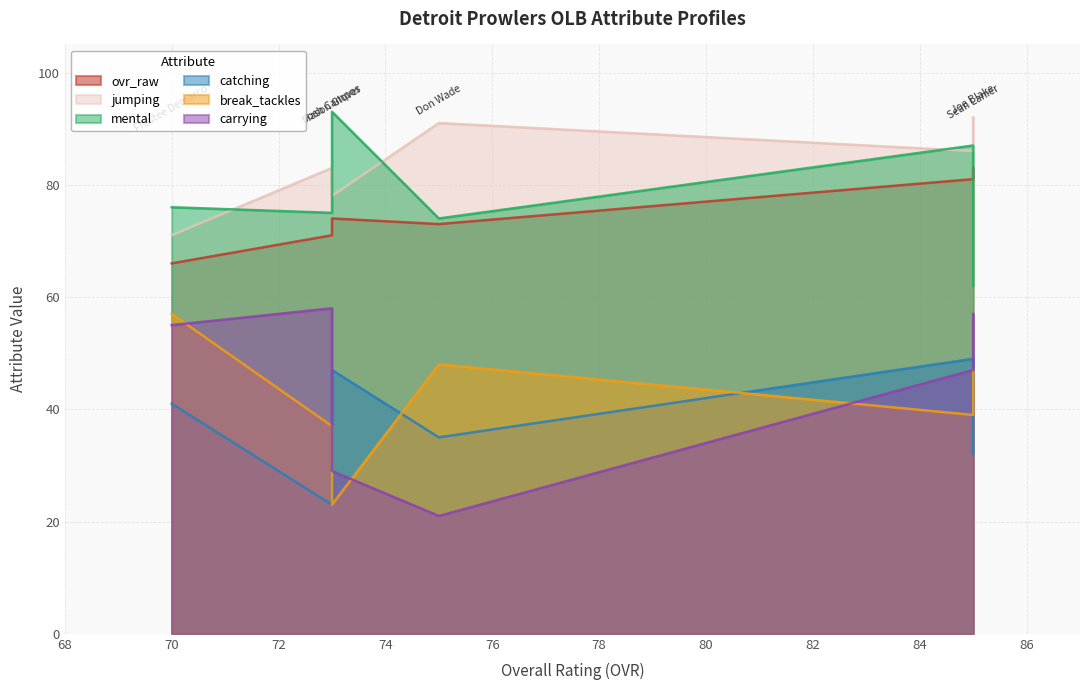

In ovr_raw, how many points are higher than both neighbors (excluding endpoints)?

2